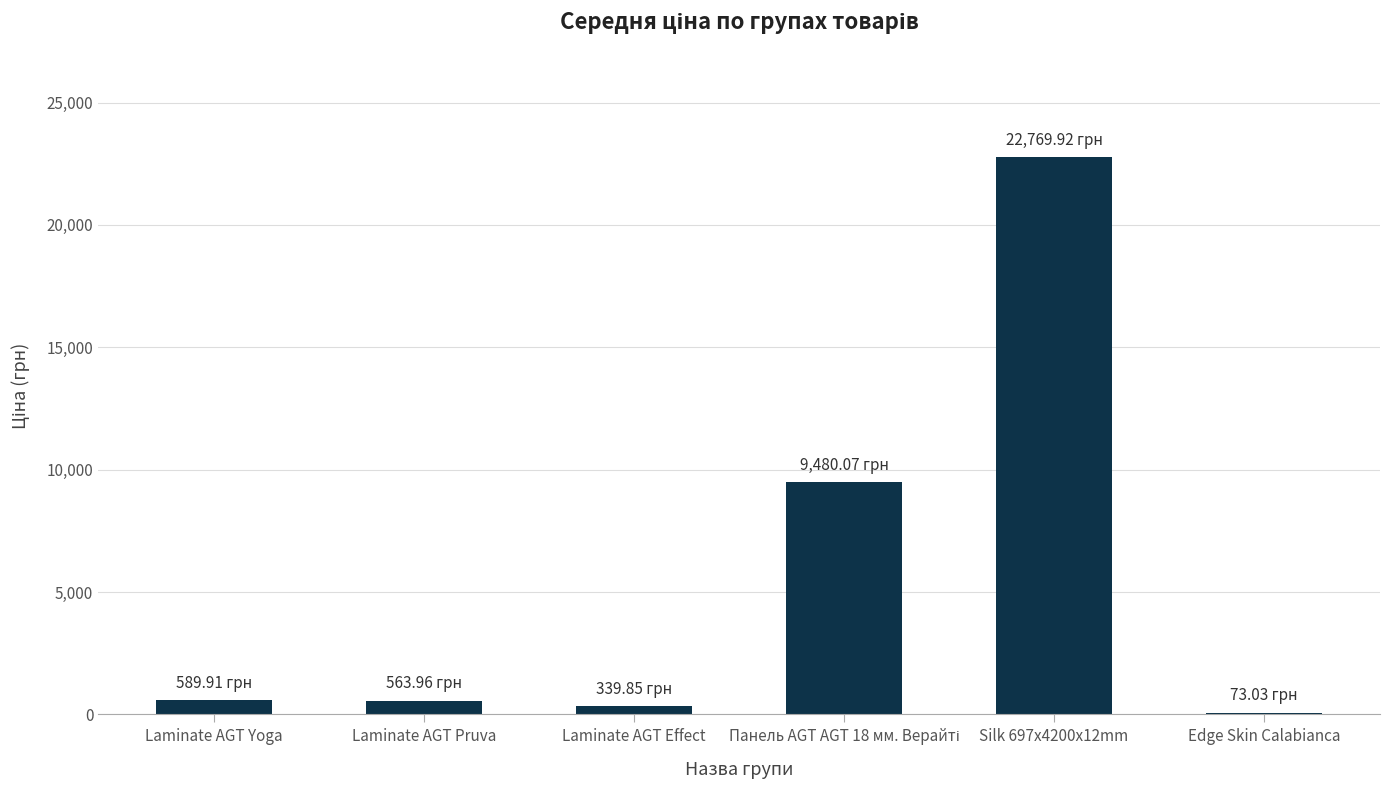

What is the sum of the values at Laminate AGT Pruva and Laminate AGT Yoga?

1153.9